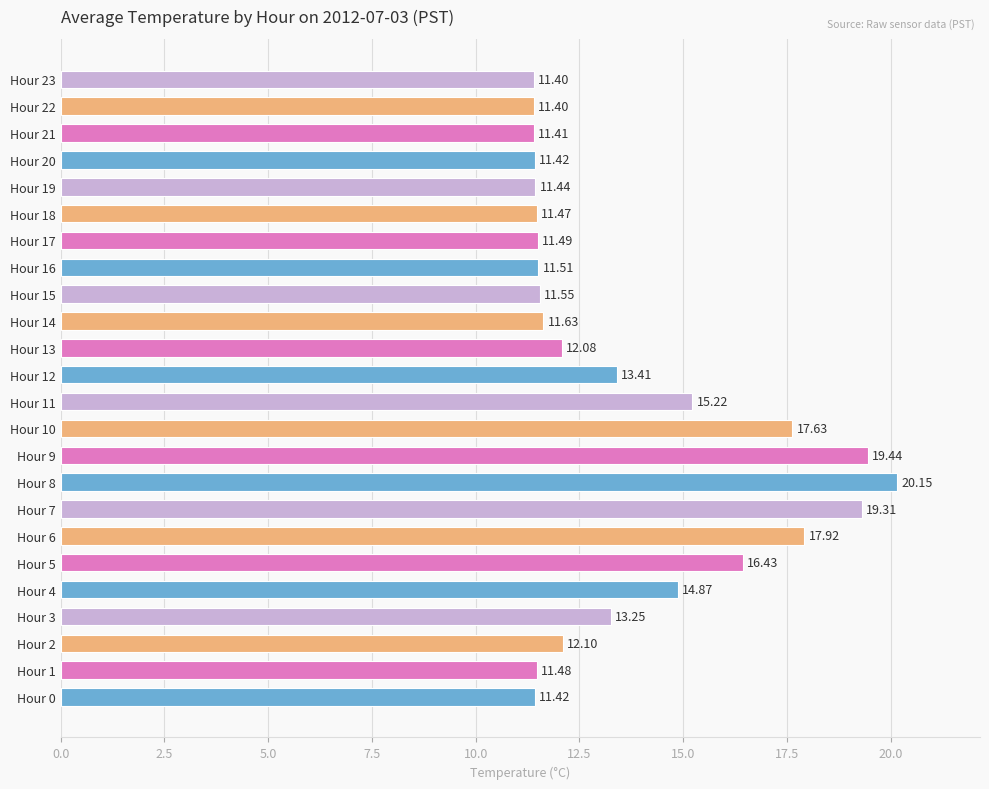

What is the sum of all values?

329.4